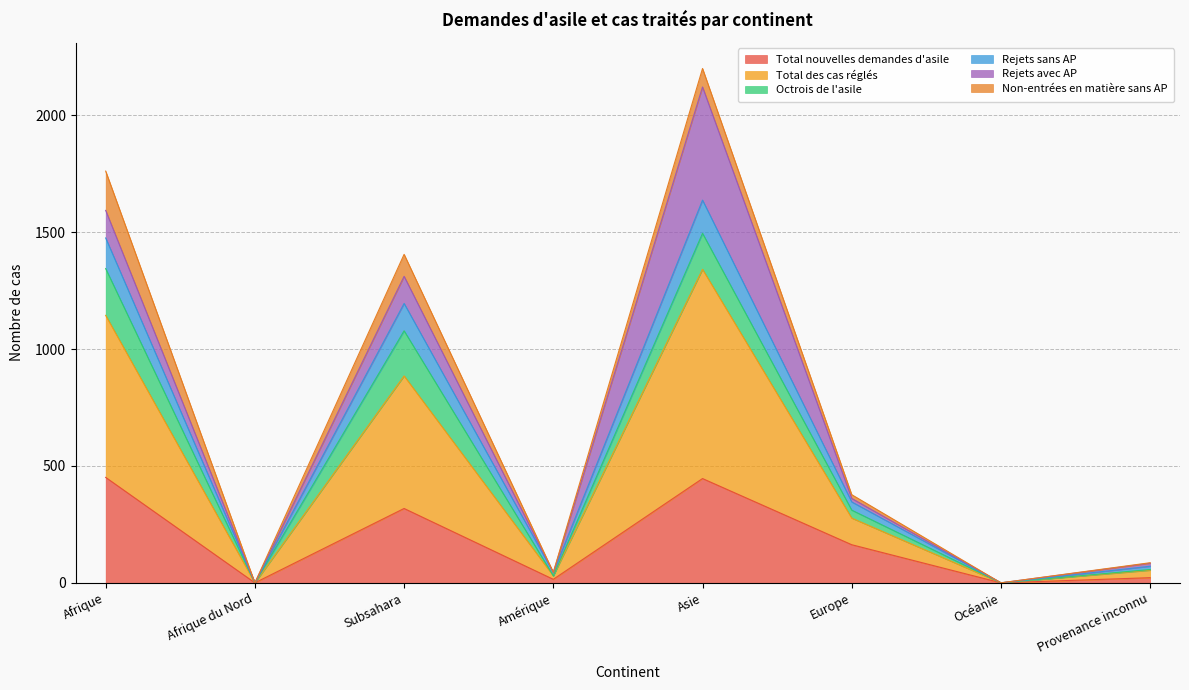

The Total nouvelles demandes d'asile series shows 781 at Afrique. True or false?

False